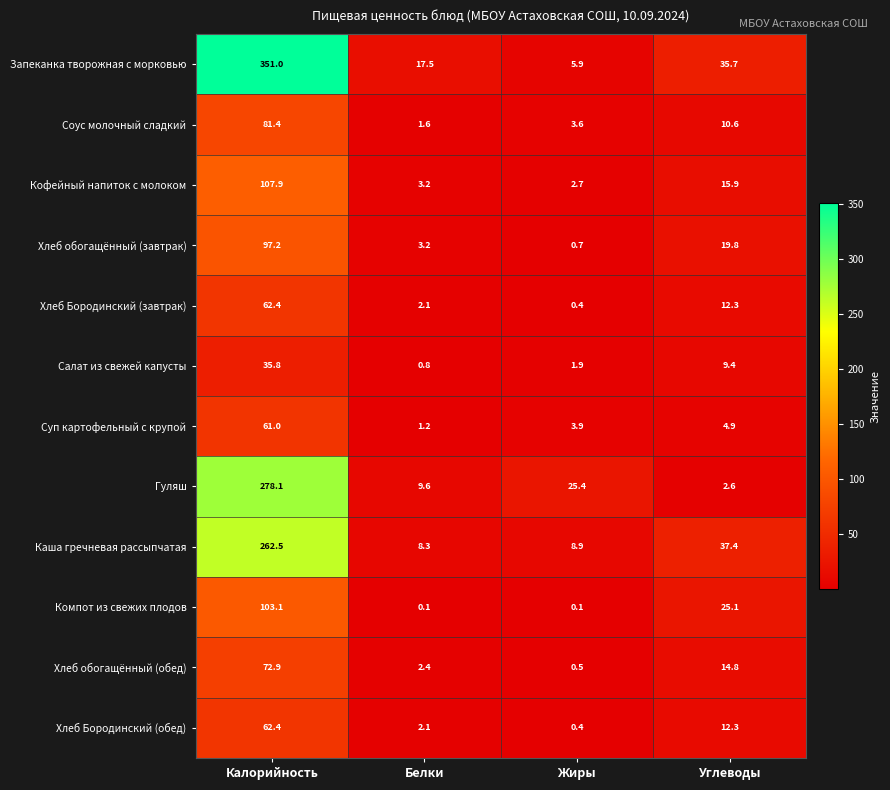

The value of Запеканка творожная с морковью at Белки is 9.3. True or false?

False